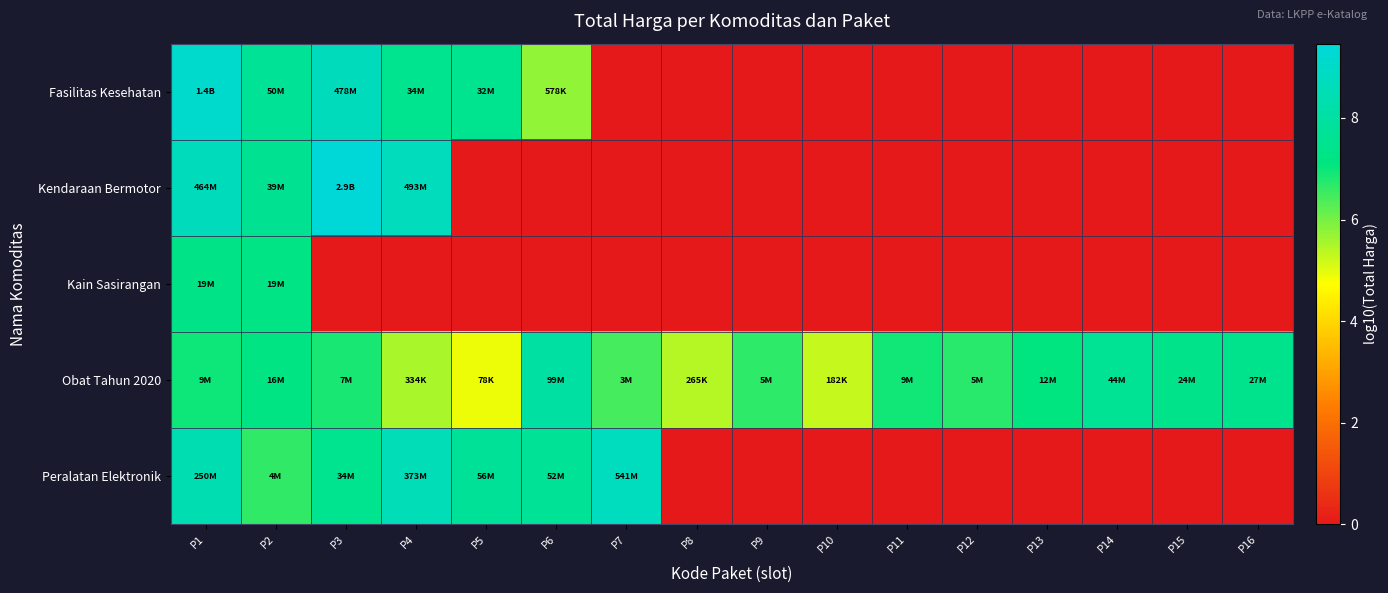

Which series has the largest range (max minus min)?

Kendaraan Bermotor